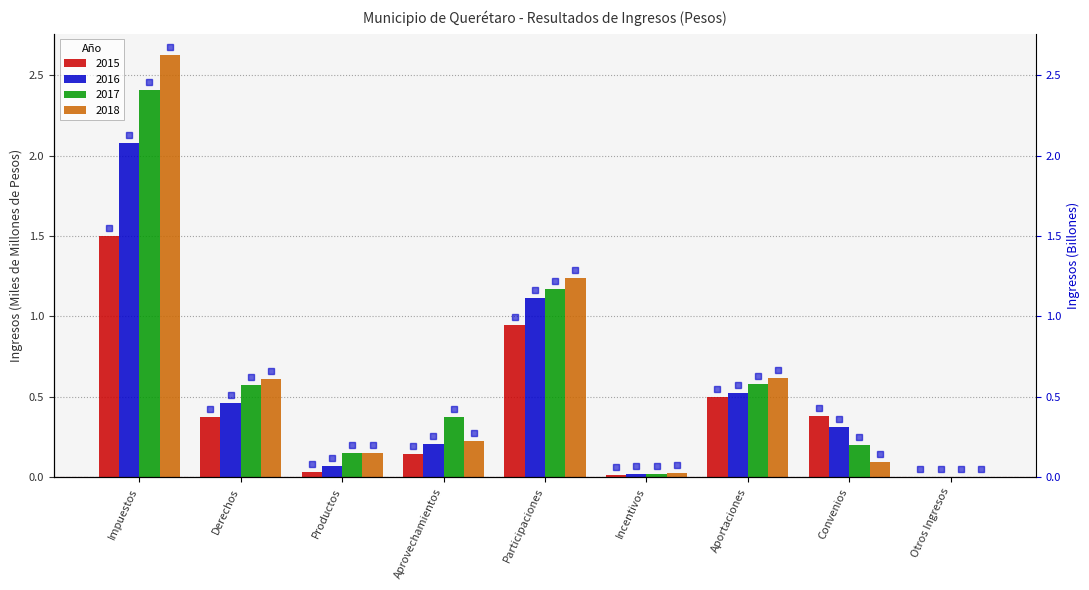

Reading left to right, what are all the values shown in this chart?

2015: Impuestos=1.5	Derechos=0.4	Productos=0.0	Aprovechamientos=0.1	Participaciones=0.9	Incentivos=0.0	Aportaciones=0.5	Convenios=0.4	Otros Ingresos=0.0
2016: Impuestos=2.1	Derechos=0.5	Productos=0.1	Aprovechamientos=0.2	Participaciones=1.1	Incentivos=0.0	Aportaciones=0.5	Convenios=0.3	Otros Ingresos=0.0
2017: Impuestos=2.4	Derechos=0.6	Productos=0.1	Aprovechamientos=0.4	Participaciones=1.2	Incentivos=0.0	Aportaciones=0.6	Convenios=0.2	Otros Ingresos=0.0
2018: Impuestos=2.6	Derechos=0.6	Productos=0.1	Aprovechamientos=0.2	Participaciones=1.2	Incentivos=0.0	Aportaciones=0.6	Convenios=0.1	Otros Ingresos=0.0